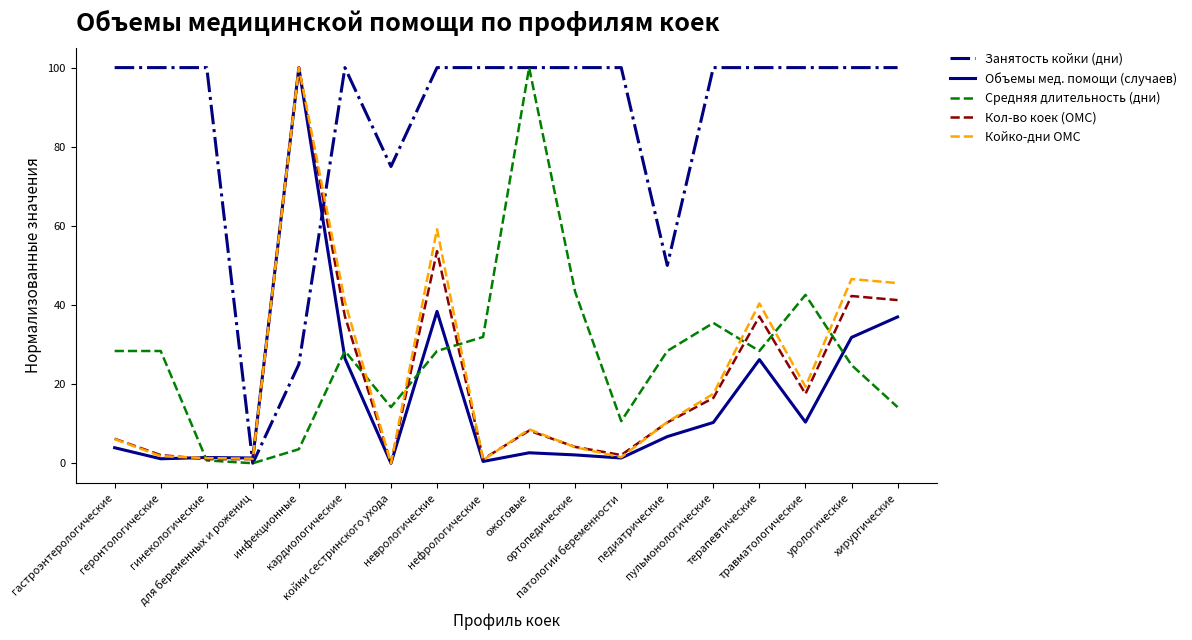

Which series has the largest total across all categories?

Занятость койки (дни)